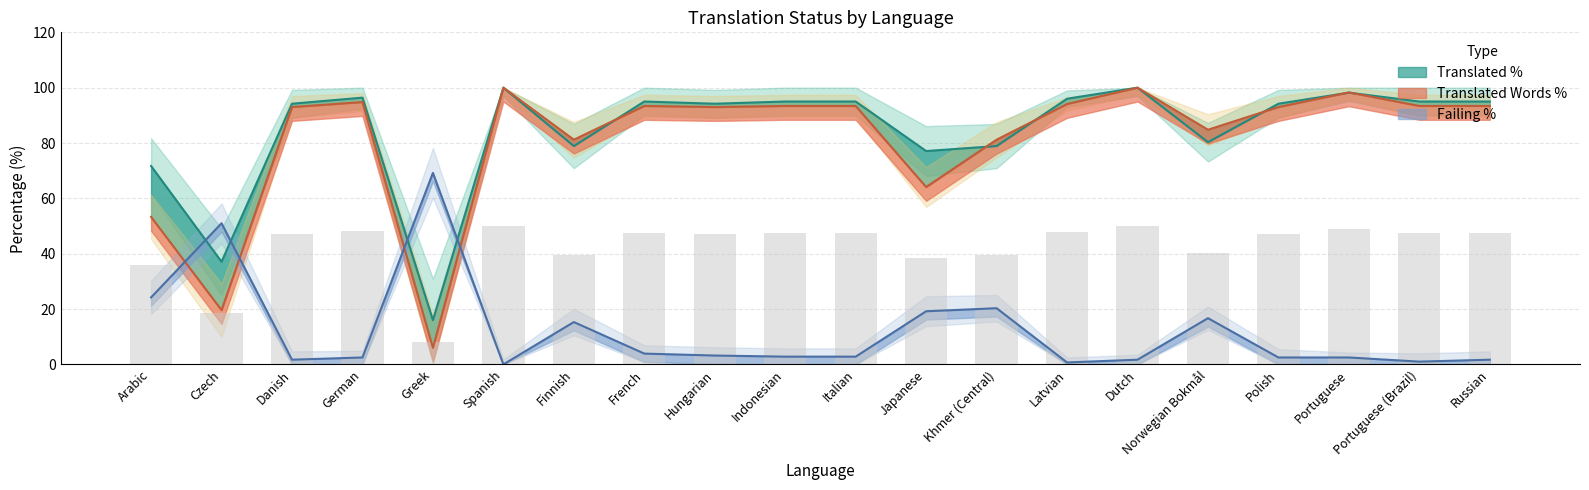

Reading left to right, extract all data points from this chart.

translated_percent: Arabic=71.7	Czech=37.1	Danish=94.2	German=96.4	Greek=16.0	Spanish=100.0	Finnish=78.9	French=95.0	Hungarian=94.2	Indonesian=95.0	Italian=95.0	Japanese=77.1	Khmer (Central)=78.9	Latvian=96.0	Dutch=100.0	Norwegian Bokmål=80.3	Polish=94.2	Portuguese=98.2	Portuguese (Brazil)=95.0	Russian=95.0
translated_words_percent: Arabic=53.3	Czech=19.6	Danish=93.0	German=94.8	Greek=6.0	Spanish=100.0	Finnish=81.2	French=93.4	Hungarian=93.0	Indonesian=93.4	Italian=93.4	Japanese=64.1	Khmer (Central)=81.2	Latvian=94.1	Dutch=100.0	Norwegian Bokmål=84.8	Polish=93.0	Portuguese=98.3	Portuguese (Brazil)=93.4	Russian=93.4
failing_percent: Arabic=24.2	Czech=51.0	Danish=1.7	German=2.5	Greek=69.2	Spanish=0.0	Finnish=15.3	French=3.9	Hungarian=3.2	Indonesian=2.8	Italian=2.8	Japanese=19.2	Khmer (Central)=20.3	Latvian=0.7	Dutch=1.7	Norwegian Bokmål=16.7	Polish=2.5	Portuguese=2.5	Portuguese (Brazil)=1.0	Russian=1.7